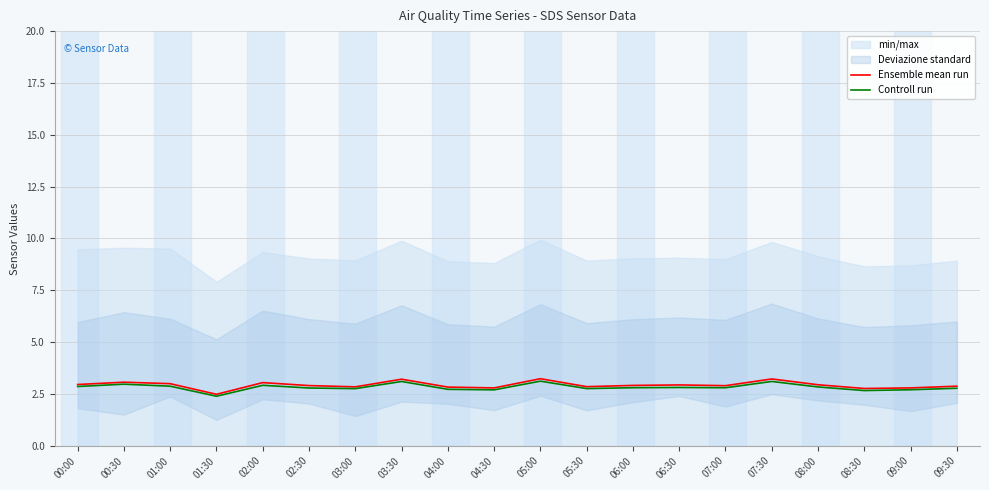

At which category does Controll run reach its first local peak?

00:30